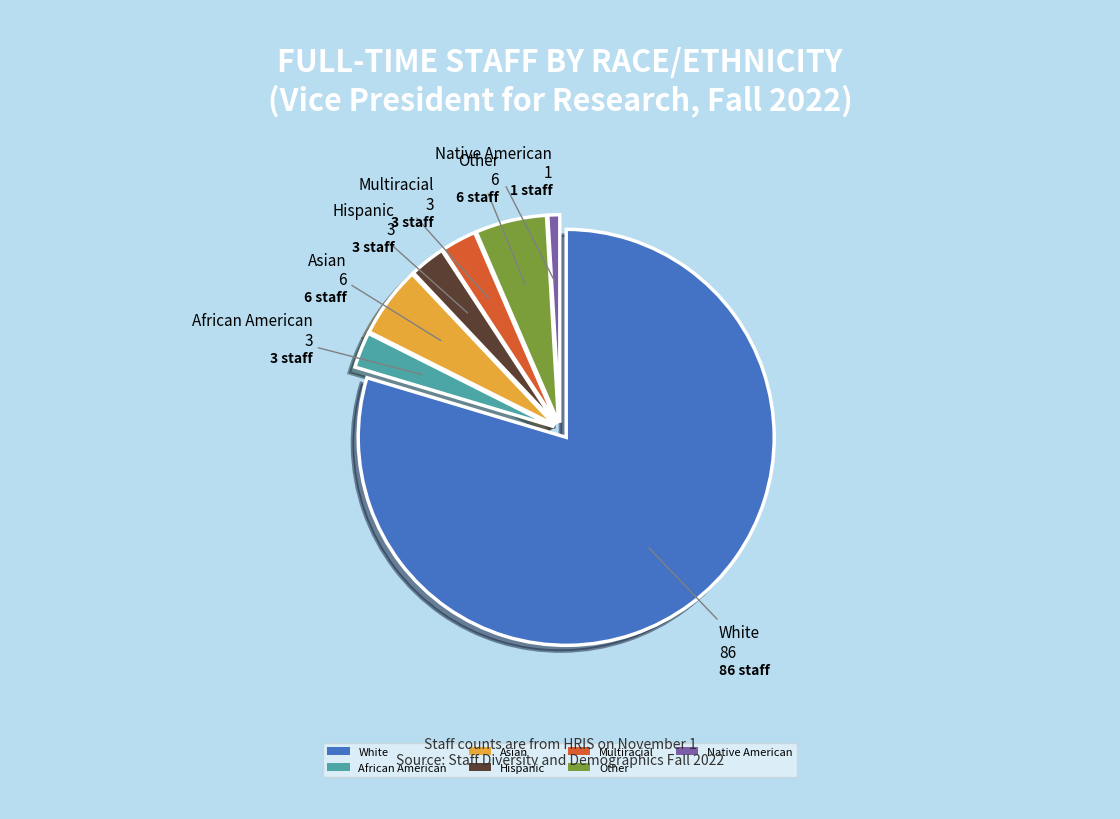

What is the smallest slice in the pie chart?

Native American